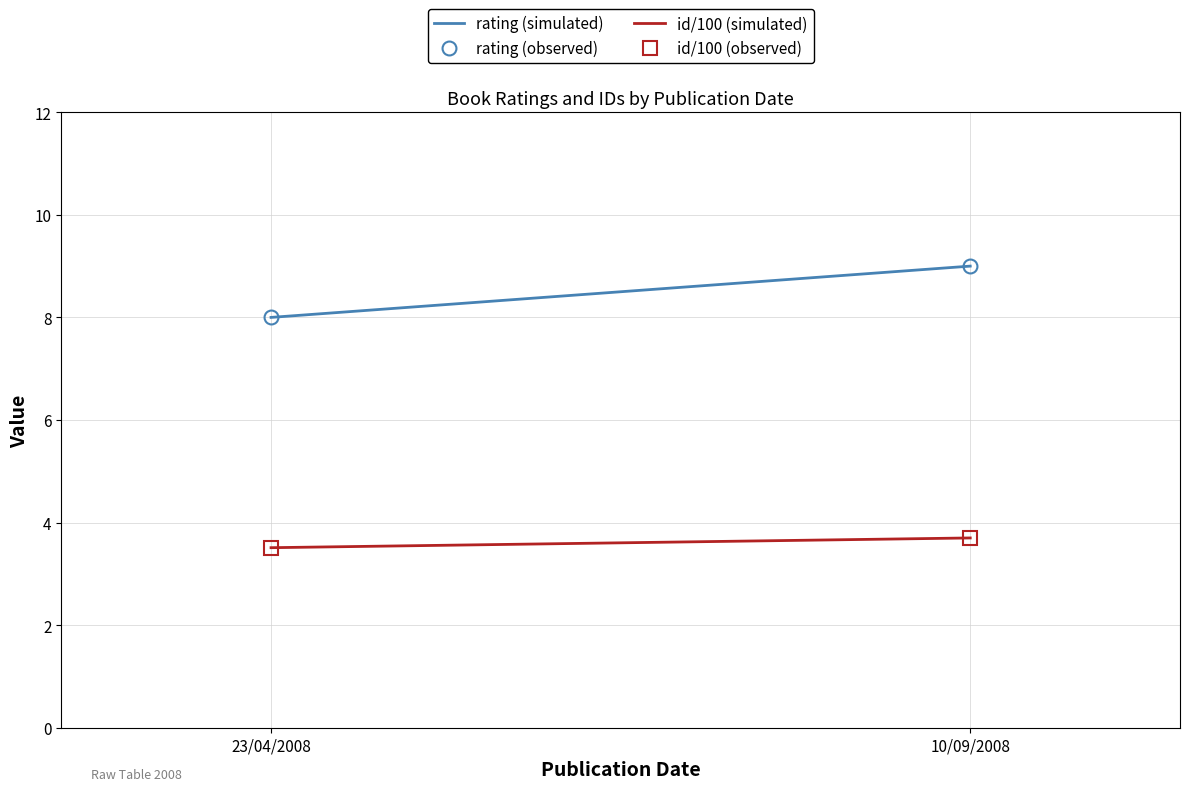

What is the difference between the rating (observed) values at 23/04/2008 and 10/09/2008?

1.0